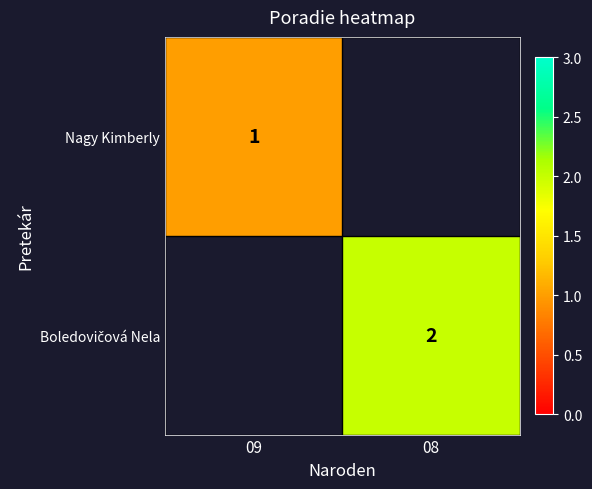

The value of Nagy Kimberly at 09 is 1. True or false?

True